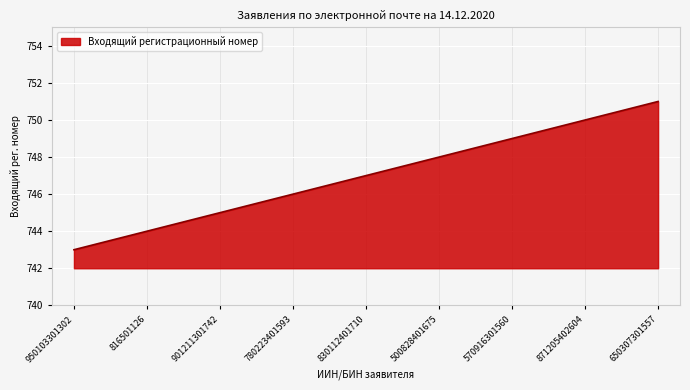

Is it true that the value at 570916301560 is 504?

False